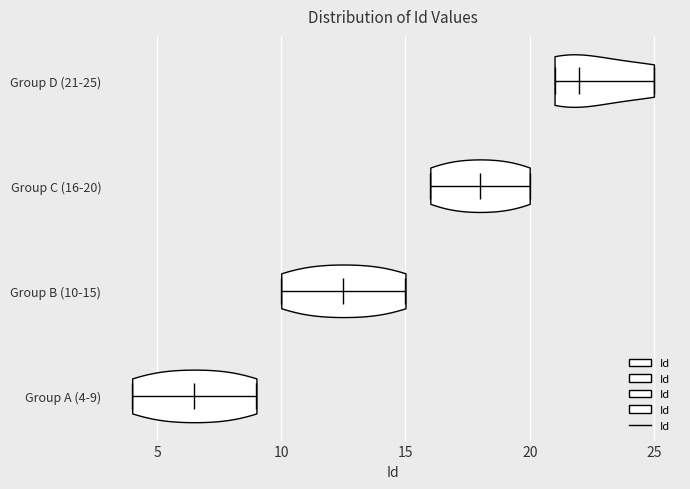

What is the highest point the violin for Group D (21-25) reaches on the x-axis? The values are not printed on the chart, so give them approximately, as read against the axis.

25.0